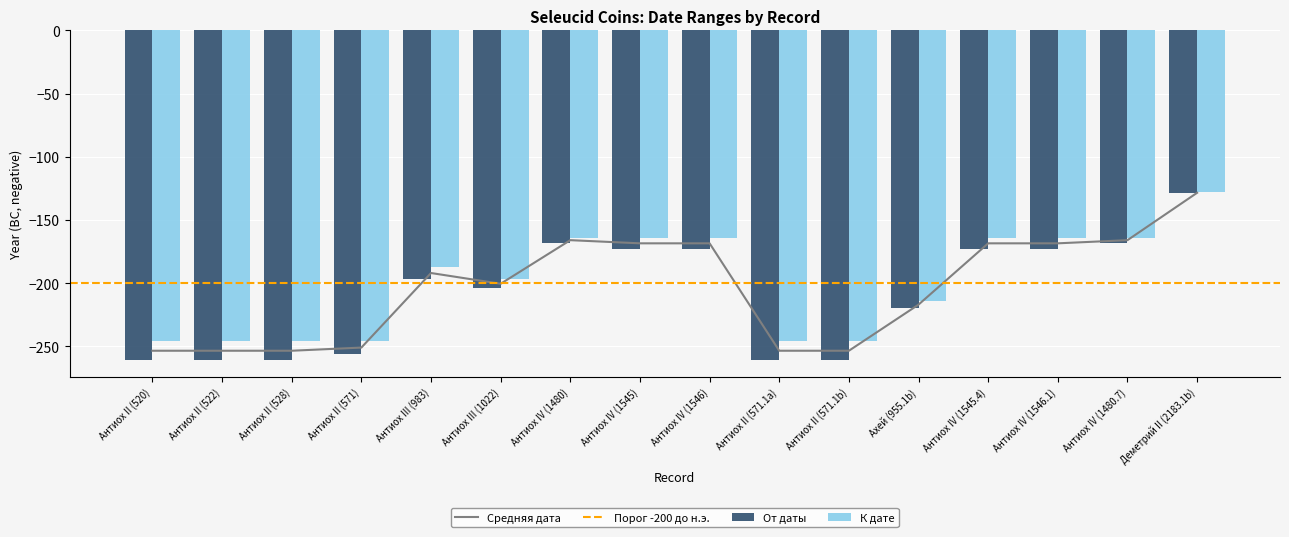

What is the sum of all К дате values?

-3186